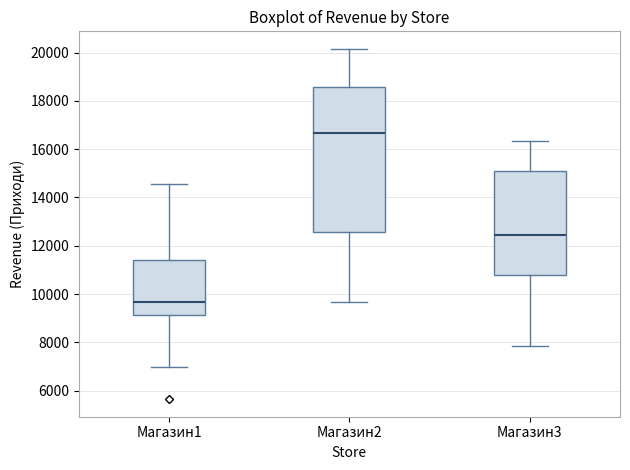

Reading left to right, transcribe this box plot: for each box, give where its median line is, the range the box spans, and where its two whiskers end, as read against the y-axis. The values are not printed on the chart, so give them approximately, as read against the axis.

Магазин1: median 9600, box 9200 to 11400, whiskers 7000 to 14600
Магазин2: median 16600, box 12600 to 18600, whiskers 9600 to 20200
Магазин3: median 12400, box 10800 to 15000, whiskers 7800 to 16400